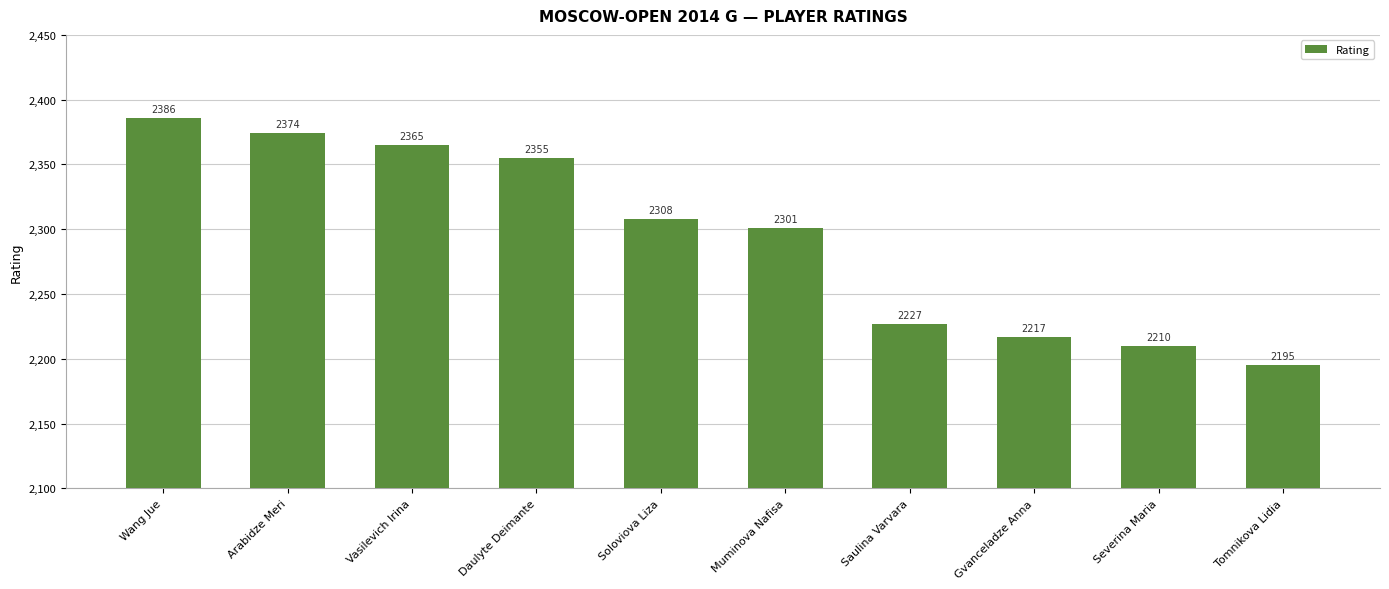

Reading right to left, list all the values displayed in this chart.

2195	2210	2217	2227	2301	2308	2355	2365	2374	2386